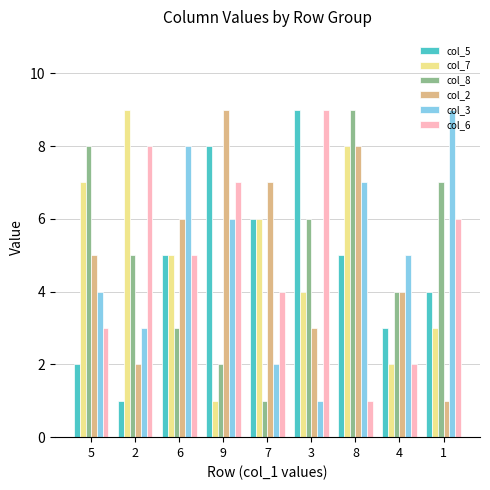

At which category is the sum across all series the highest?

8